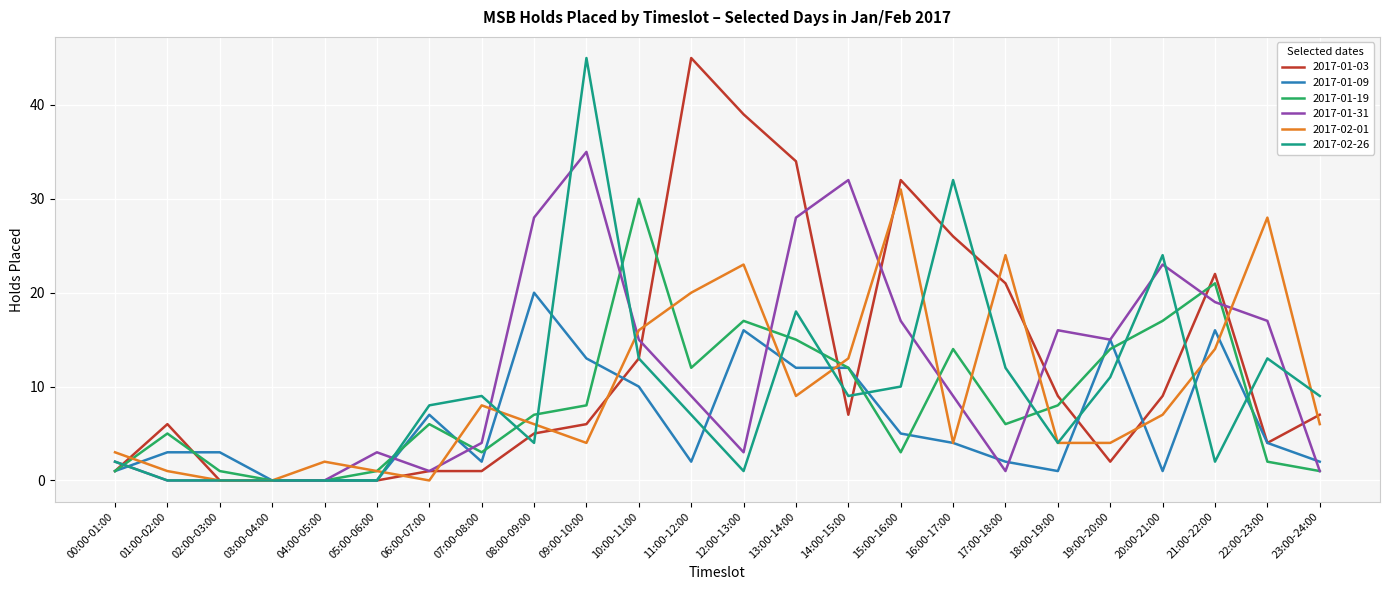

Reading left to right, list all the values displayed in this chart.

2017-01-03: 00:00-01:00=1	01:00-02:00=6	02:00-03:00=0	03:00-04:00=0	04:00-05:00=0	05:00-06:00=0	06:00-07:00=1	07:00-08:00=1	08:00-09:00=5	09:00-10:00=6	10:00-11:00=13	11:00-12:00=45	12:00-13:00=39	13:00-14:00=34	14:00-15:00=7	15:00-16:00=32	16:00-17:00=26	17:00-18:00=21	18:00-19:00=9	19:00-20:00=2	20:00-21:00=9	21:00-22:00=22	22:00-23:00=4	23:00-24:00=7
2017-01-09: 00:00-01:00=1	01:00-02:00=3	02:00-03:00=3	03:00-04:00=0	04:00-05:00=0	05:00-06:00=0	06:00-07:00=7	07:00-08:00=2	08:00-09:00=20	09:00-10:00=13	10:00-11:00=10	11:00-12:00=2	12:00-13:00=16	13:00-14:00=12	14:00-15:00=12	15:00-16:00=5	16:00-17:00=4	17:00-18:00=2	18:00-19:00=1	19:00-20:00=15	20:00-21:00=1	21:00-22:00=16	22:00-23:00=4	23:00-24:00=2
2017-01-19: 00:00-01:00=1	01:00-02:00=5	02:00-03:00=1	03:00-04:00=0	04:00-05:00=0	05:00-06:00=1	06:00-07:00=6	07:00-08:00=3	08:00-09:00=7	09:00-10:00=8	10:00-11:00=30	11:00-12:00=12	12:00-13:00=17	13:00-14:00=15	14:00-15:00=12	15:00-16:00=3	16:00-17:00=14	17:00-18:00=6	18:00-19:00=8	19:00-20:00=14	20:00-21:00=17	21:00-22:00=21	22:00-23:00=2	23:00-24:00=1
2017-01-31: 00:00-01:00=2	01:00-02:00=0	02:00-03:00=0	03:00-04:00=0	04:00-05:00=0	05:00-06:00=3	06:00-07:00=1	07:00-08:00=4	08:00-09:00=28	09:00-10:00=35	10:00-11:00=15	11:00-12:00=9	12:00-13:00=3	13:00-14:00=28	14:00-15:00=32	15:00-16:00=17	16:00-17:00=9	17:00-18:00=1	18:00-19:00=16	19:00-20:00=15	20:00-21:00=23	21:00-22:00=19	22:00-23:00=17	23:00-24:00=1
2017-02-01: 00:00-01:00=3	01:00-02:00=1	02:00-03:00=0	03:00-04:00=0	04:00-05:00=2	05:00-06:00=1	06:00-07:00=0	07:00-08:00=8	08:00-09:00=6	09:00-10:00=4	10:00-11:00=16	11:00-12:00=20	12:00-13:00=23	13:00-14:00=9	14:00-15:00=13	15:00-16:00=31	16:00-17:00=4	17:00-18:00=24	18:00-19:00=4	19:00-20:00=4	20:00-21:00=7	21:00-22:00=14	22:00-23:00=28	23:00-24:00=6
2017-02-26: 00:00-01:00=2	01:00-02:00=0	02:00-03:00=0	03:00-04:00=0	04:00-05:00=0	05:00-06:00=0	06:00-07:00=8	07:00-08:00=9	08:00-09:00=4	09:00-10:00=45	10:00-11:00=13	11:00-12:00=7	12:00-13:00=1	13:00-14:00=18	14:00-15:00=9	15:00-16:00=10	16:00-17:00=32	17:00-18:00=12	18:00-19:00=4	19:00-20:00=11	20:00-21:00=24	21:00-22:00=2	22:00-23:00=13	23:00-24:00=9